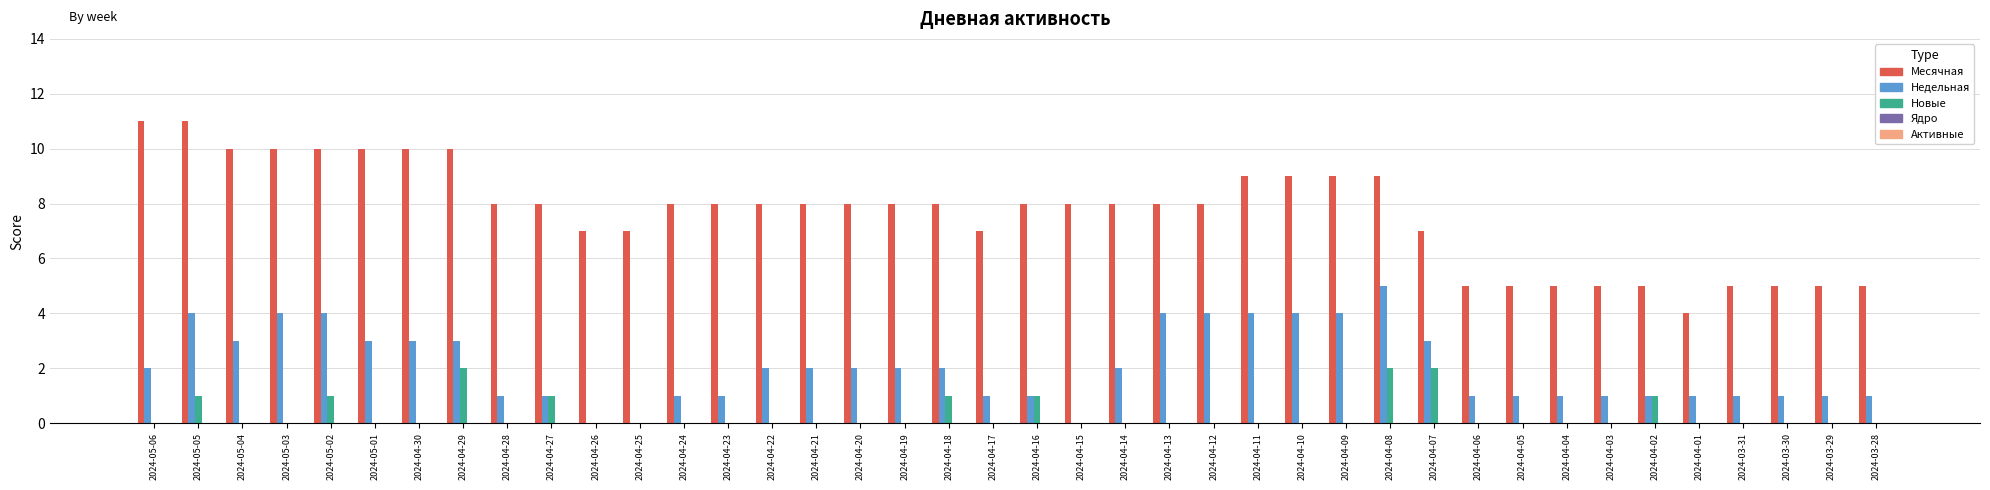

What is the highest value of the Недельная series?

5